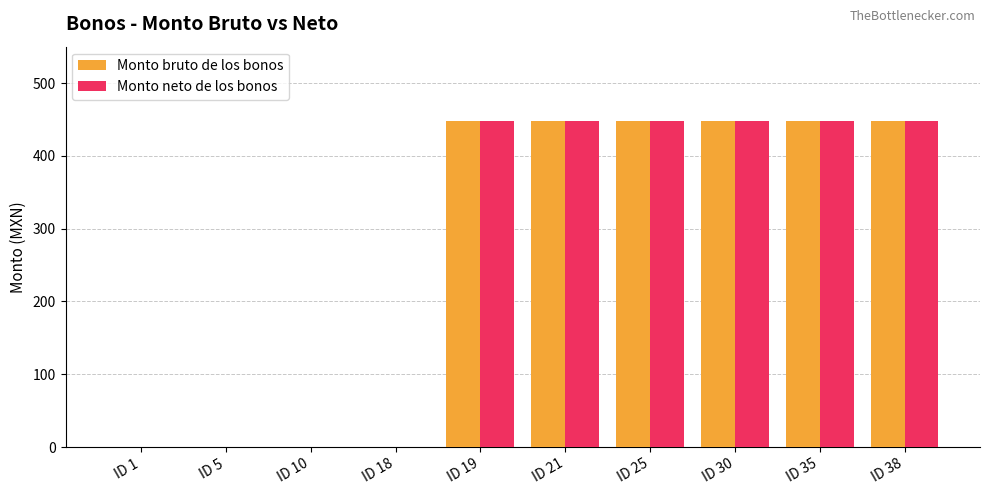

What is the sum of the Monto bruto de los bonos values at ID 19 and ID 38?

896.7